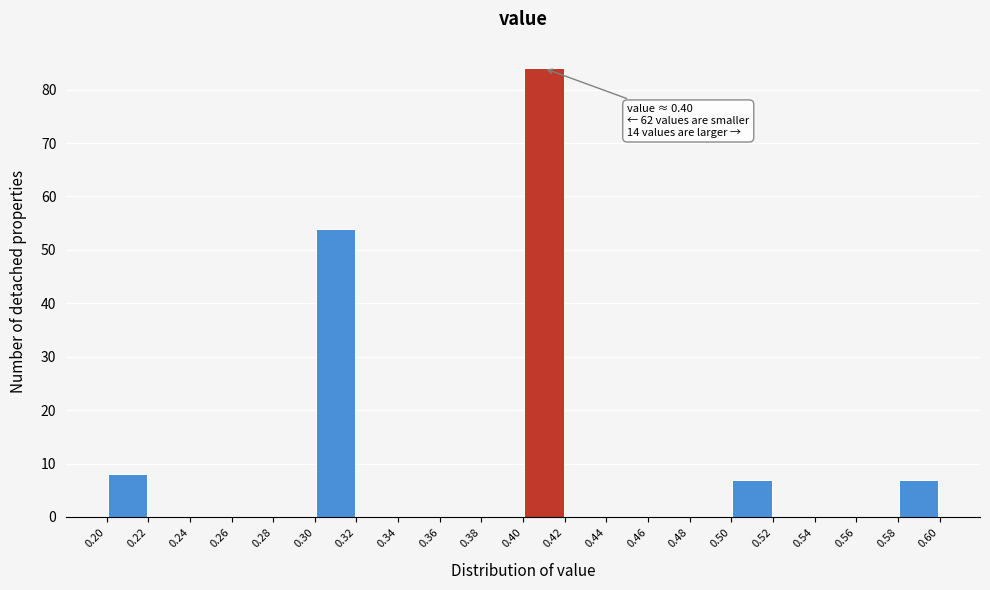

Which range on the x-axis has the tallest bar?

0.40 to 0.42